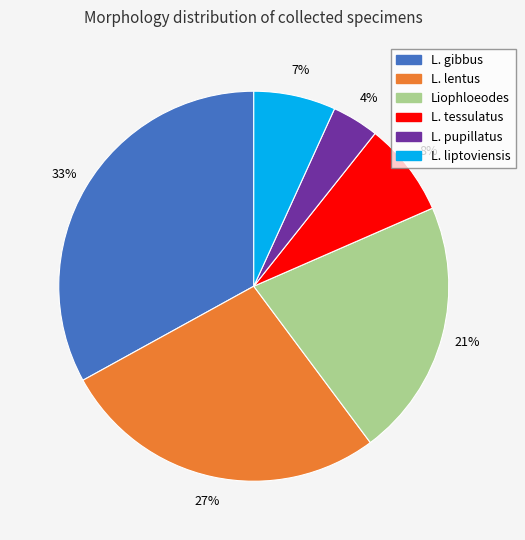

What is the largest slice in the pie chart?

L. gibbus